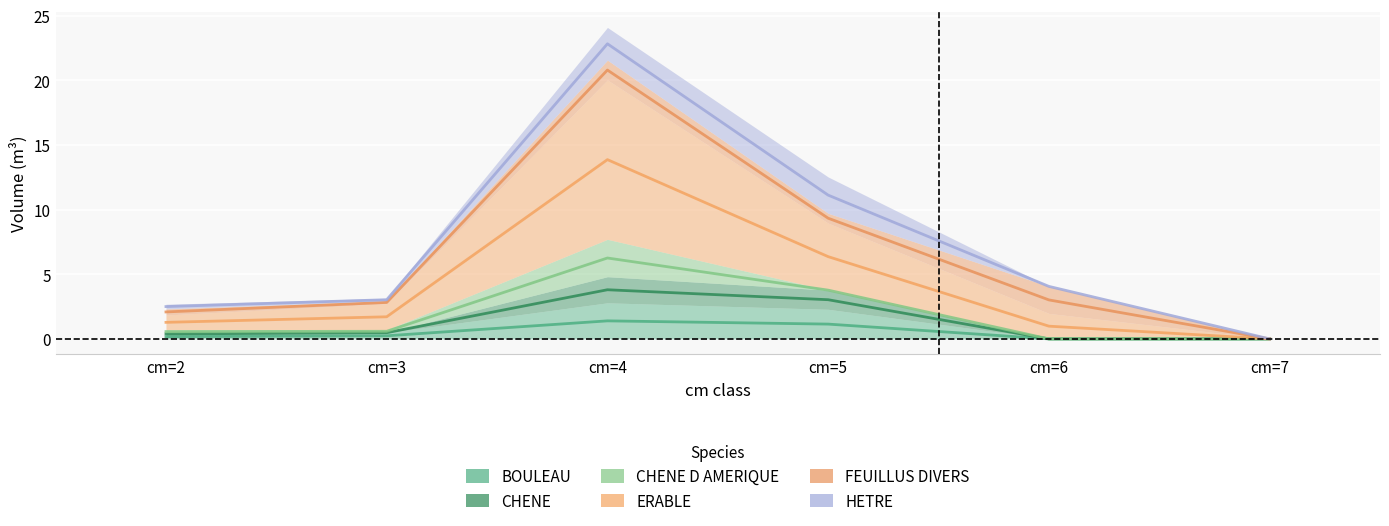

True or false: CHENE has more than 1 interior local peaks.

False